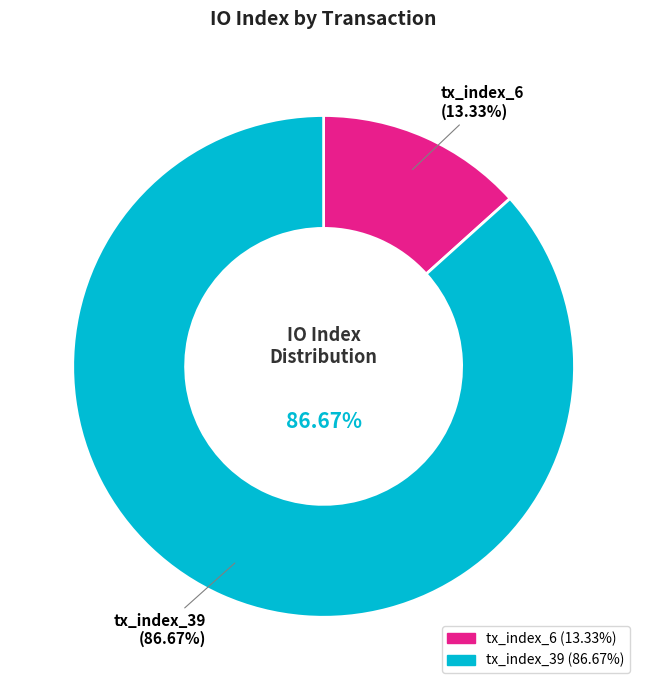

Which category has the biggest portion of the pie?

tx_index_39